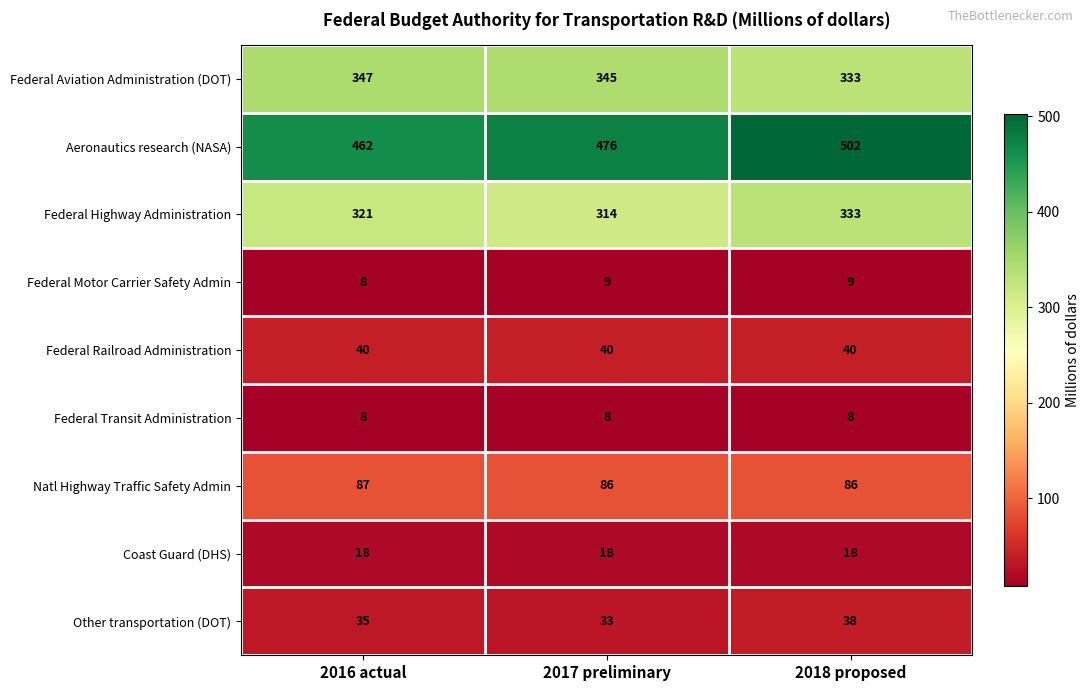

Which label corresponds to the largest value in the chart?

2018 proposed